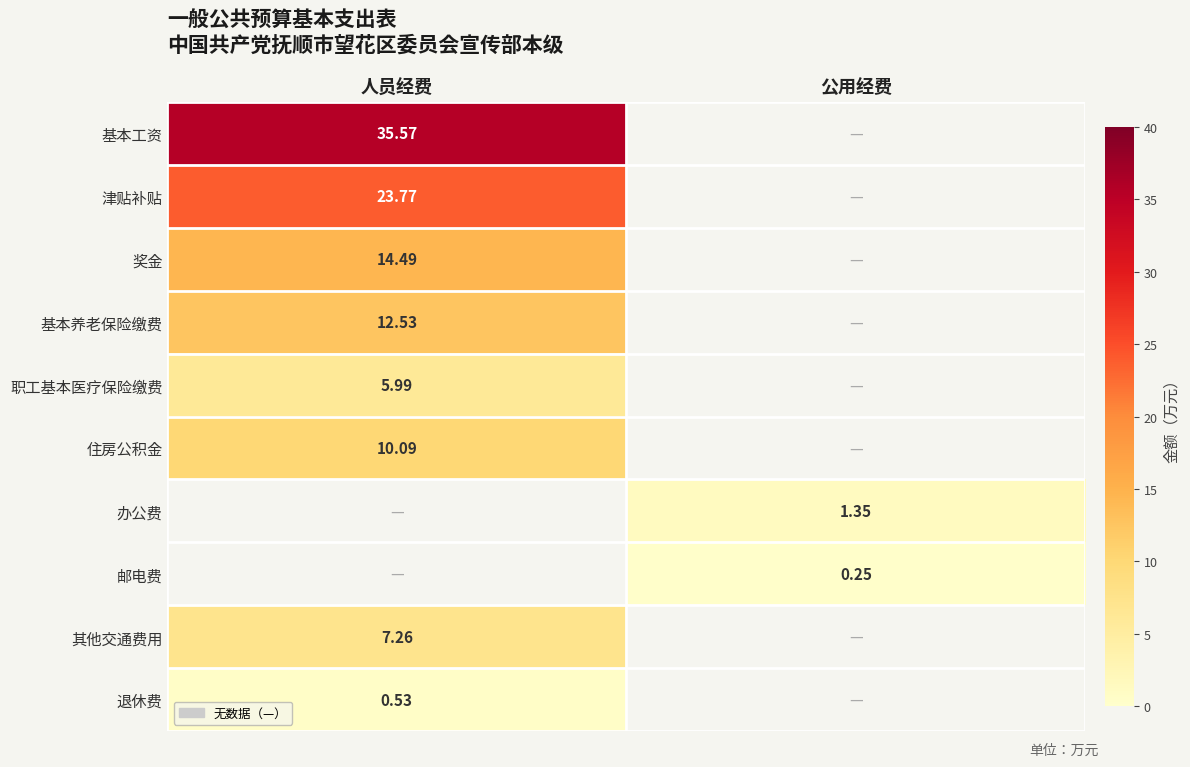

At which label does 基本养老保险缴费 first exceed 12?

人员经费